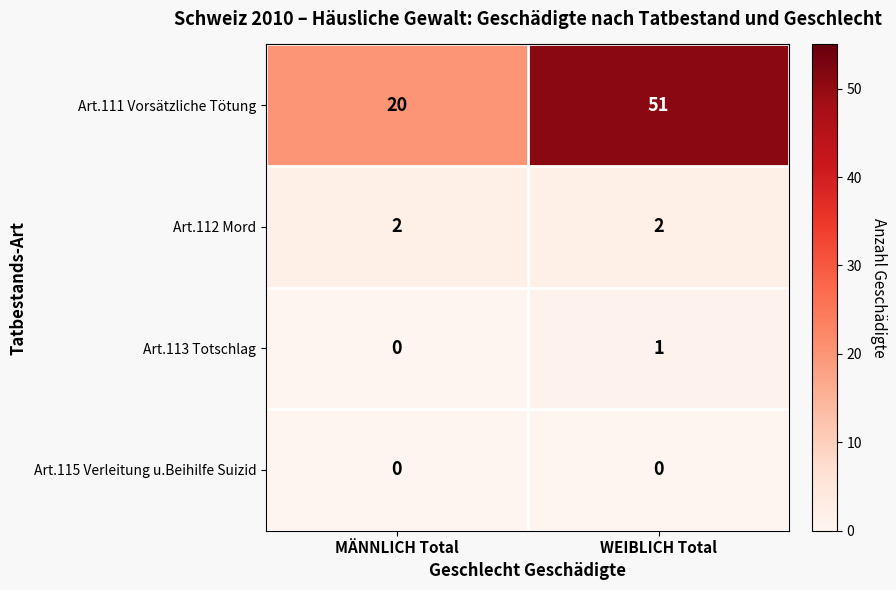

True or false: Art.112 Mord has a value of 2 at MÄNNLICH Total.

True